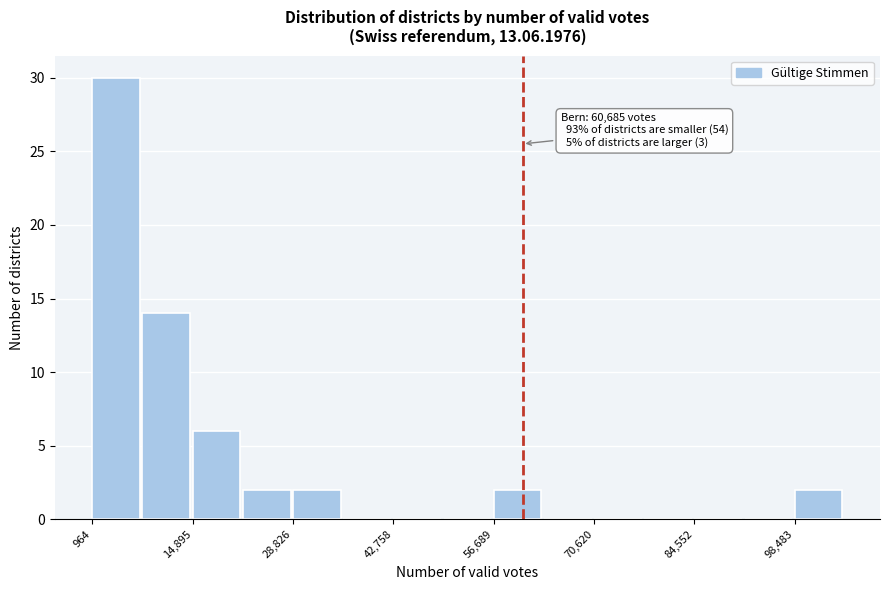

Read against the x-axis, roughly where is the centre of the tallest bar?

4000